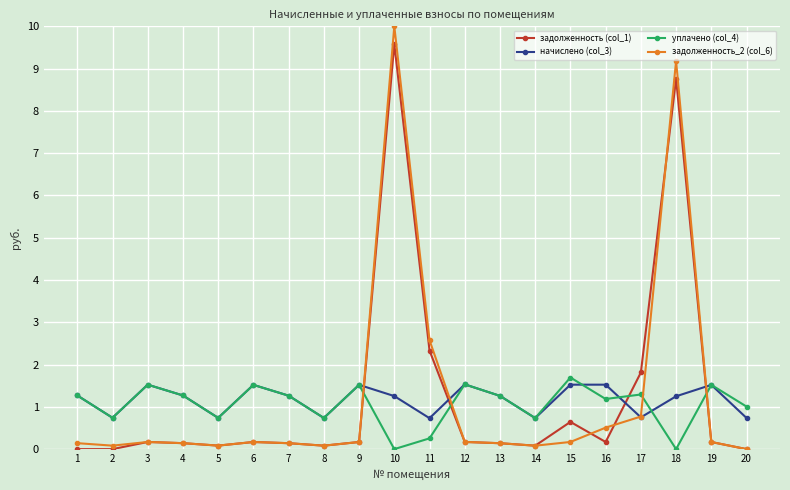

What is the total value across all series at 15?

4.0